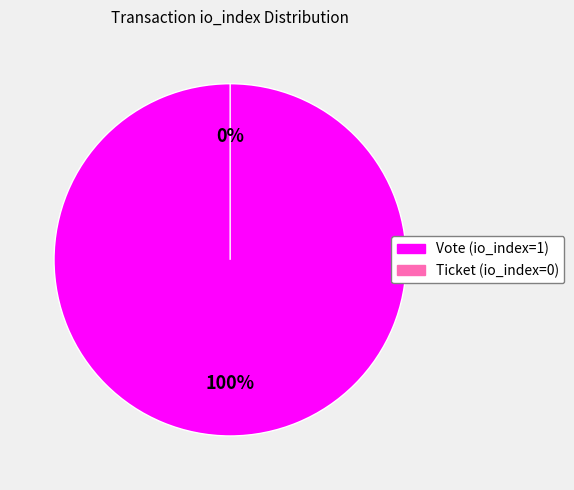

Is it true that Vote (io_index=1) is 100% of the pie?

True